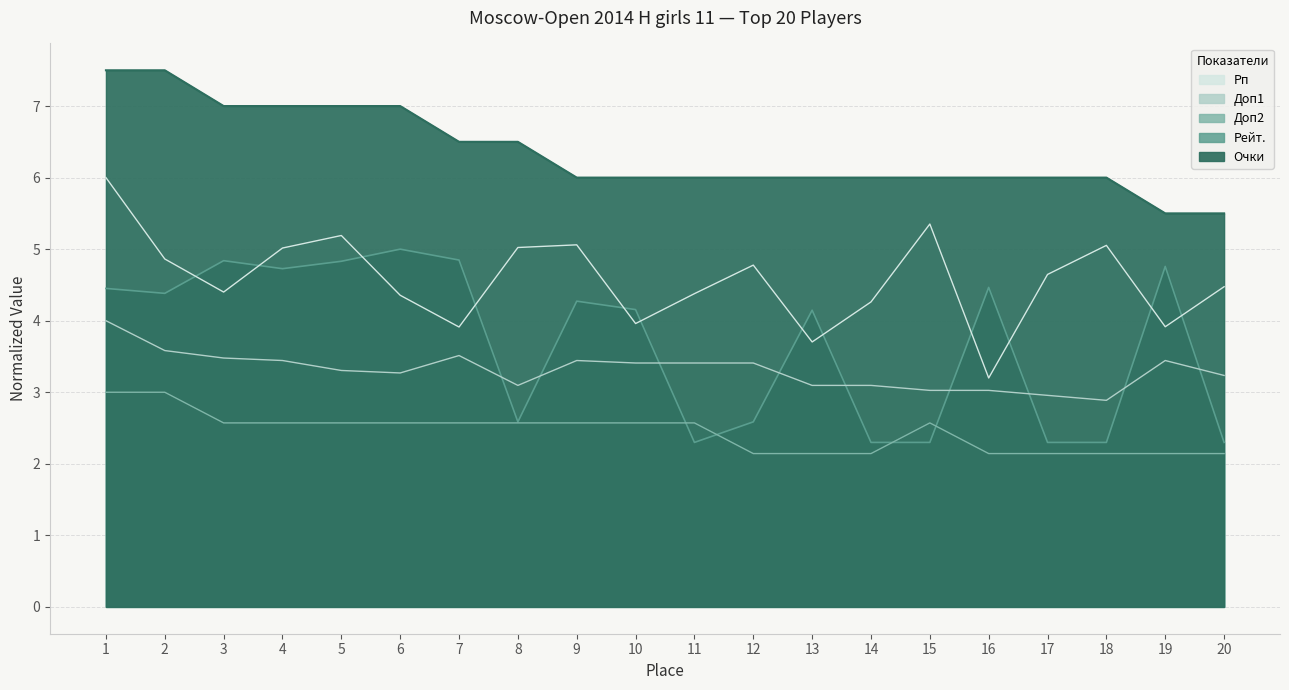

Reading left to right, what are all the values shown in this chart?

Очки: 1=7.5	2=7.5	3=7.0	4=7.0	5=7.0	6=7.0	7=6.5	8=6.5	9=6.0	10=6.0	11=6.0	12=6.0	13=6.0	14=6.0	15=6.0	16=6.0	17=6.0	18=6.0	19=5.5	20=5.5
Рейт.: 1=4.5	2=4.4	3=4.8	4=4.7	5=4.8	6=5.0	7=4.8	8=2.6	9=4.3	10=4.2	11=2.3	12=2.6	13=4.1	14=2.3	15=2.3	16=4.5	17=2.3	18=2.3	19=4.8	20=2.3
Доп2: 1=3.0	2=3.0	3=2.6	4=2.6	5=2.6	6=2.6	7=2.6	8=2.6	9=2.6	10=2.6	11=2.6	12=2.1	13=2.1	14=2.1	15=2.6	16=2.1	17=2.1	18=2.1	19=2.1	20=2.1
Доп1: 1=4.0	2=3.6	3=3.5	4=3.4	5=3.3	6=3.3	7=3.5	8=3.1	9=3.4	10=3.4	11=3.4	12=3.4	13=3.1	14=3.1	15=3.0	16=3.0	17=3.0	18=2.9	19=3.4	20=3.2
Рп: 1=6.0	2=4.9	3=4.4	4=5.0	5=5.2	6=4.4	7=3.9	8=5.0	9=5.1	10=4.0	11=4.4	12=4.8	13=3.7	14=4.3	15=5.4	16=3.2	17=4.6	18=5.1	19=3.9	20=4.5